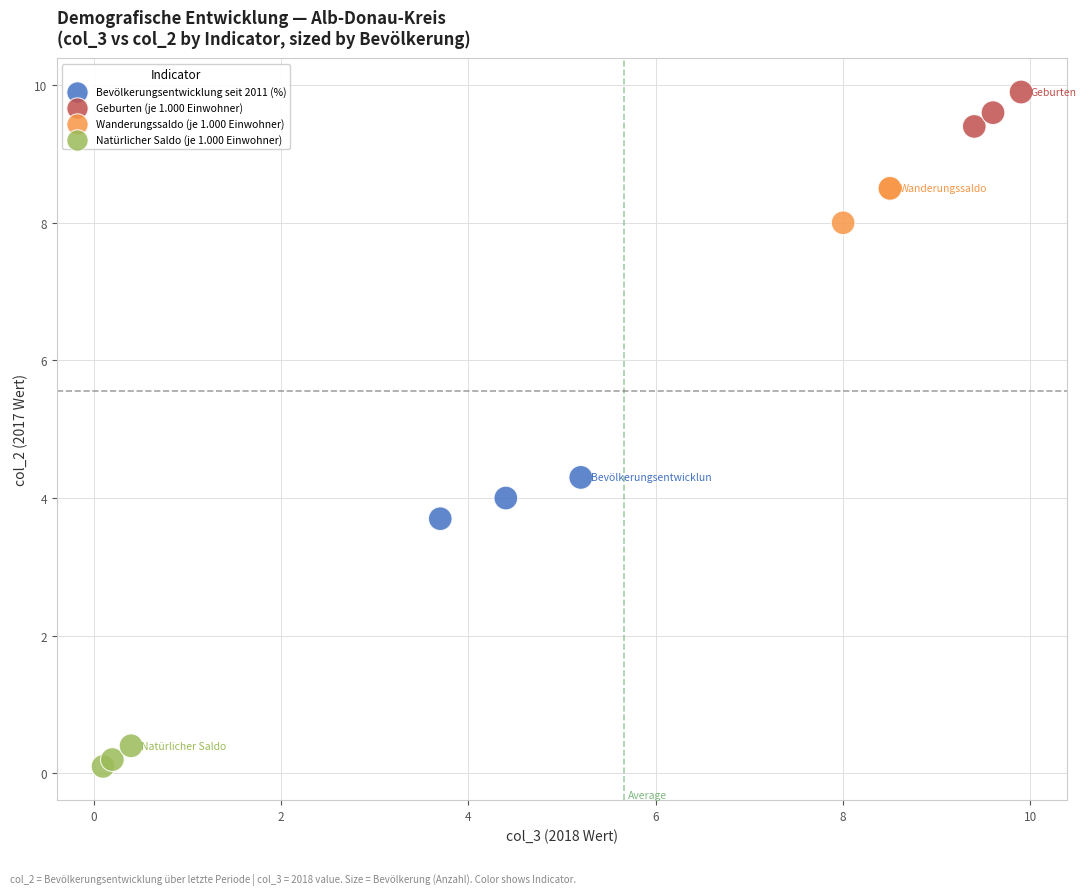

Which series contains the lowest Y value?

Natürlicher Saldo (je 1.000 Einwohner)